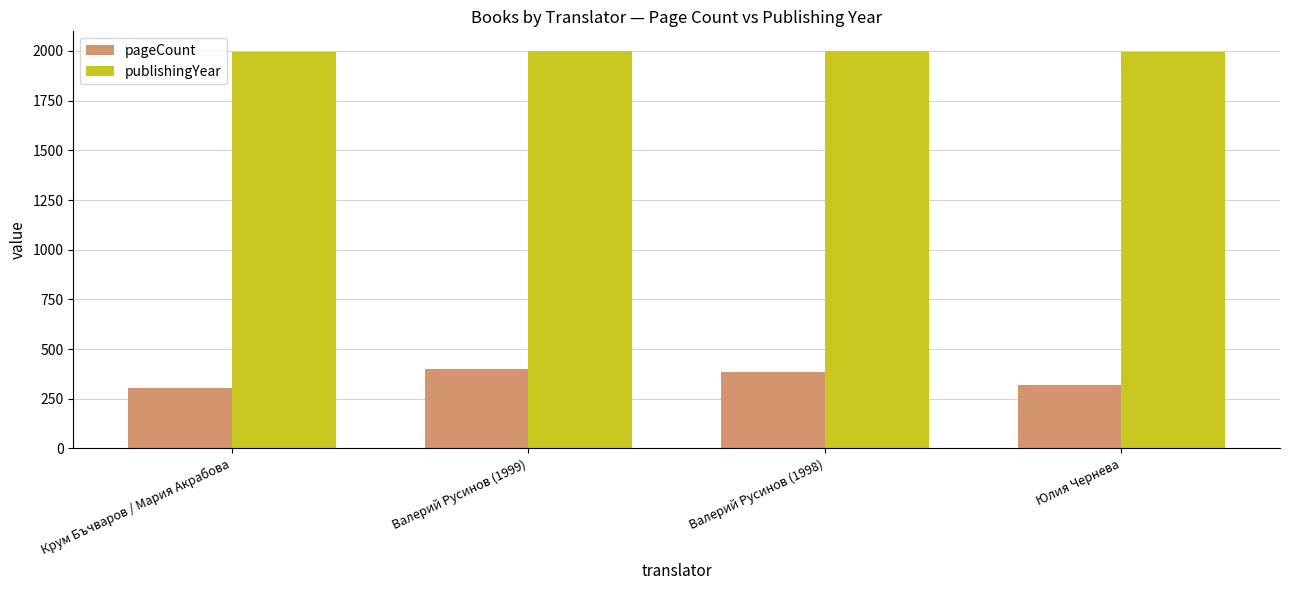

At Валерий Русинов (1998), list the series in order from largest to smallest.

publishingYear, pageCount